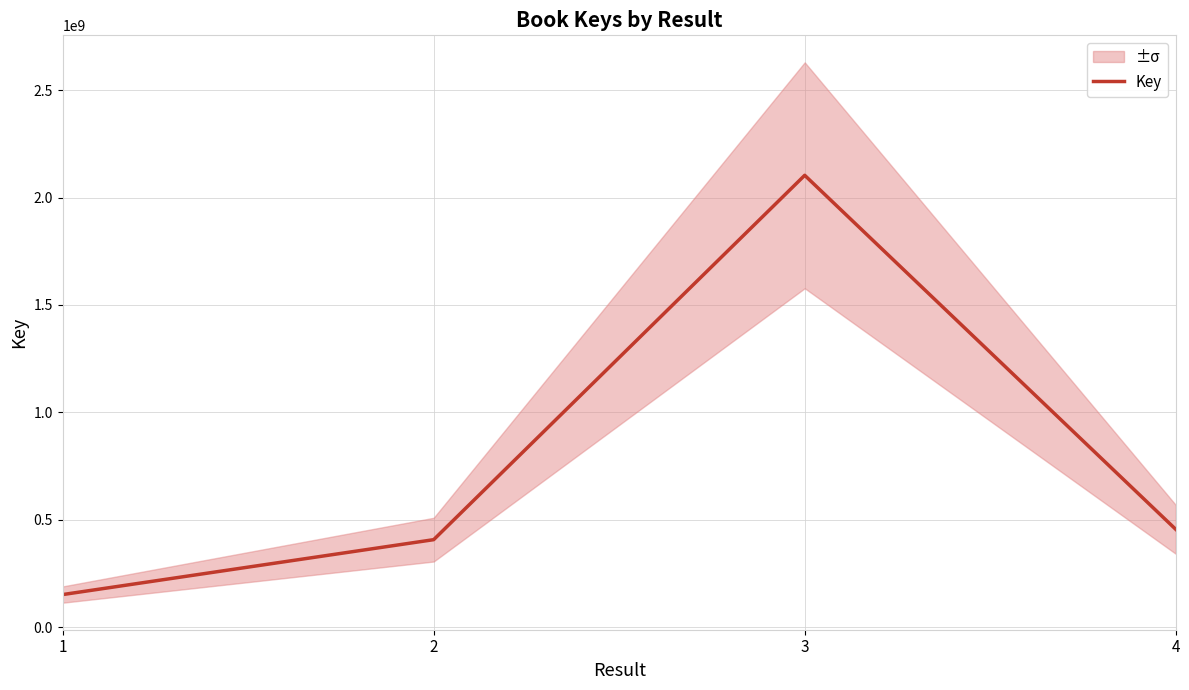

Is it true that the value at 4 is 455330880?

True